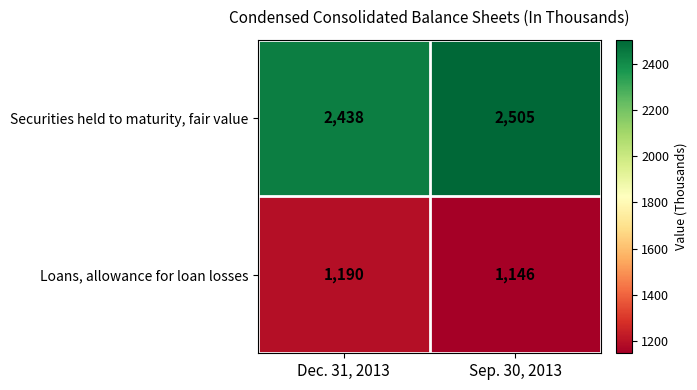

Reading right to left, what are all the values shown in this chart?

Securities held to maturity, fair value: Sep. 30, 2013=2505	Dec. 31, 2013=2438
Loans, allowance for loan losses: Sep. 30, 2013=1146	Dec. 31, 2013=1190